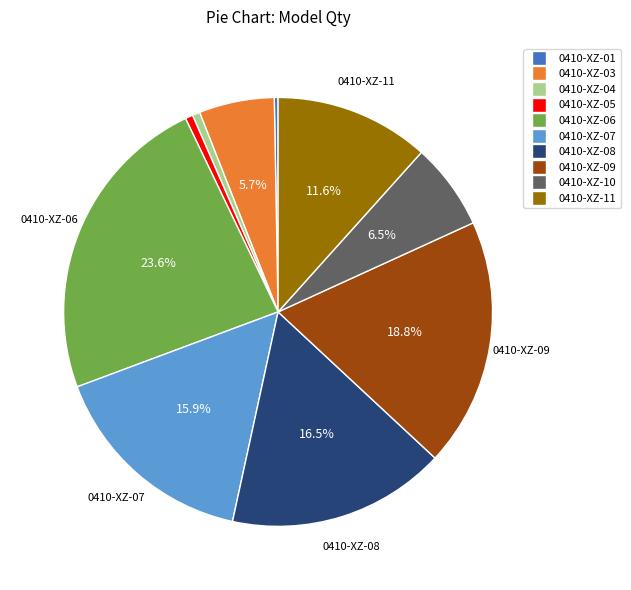

Combined, what portion of the pie is 0410-XZ-09 and 0410-XZ-11?

30.4%